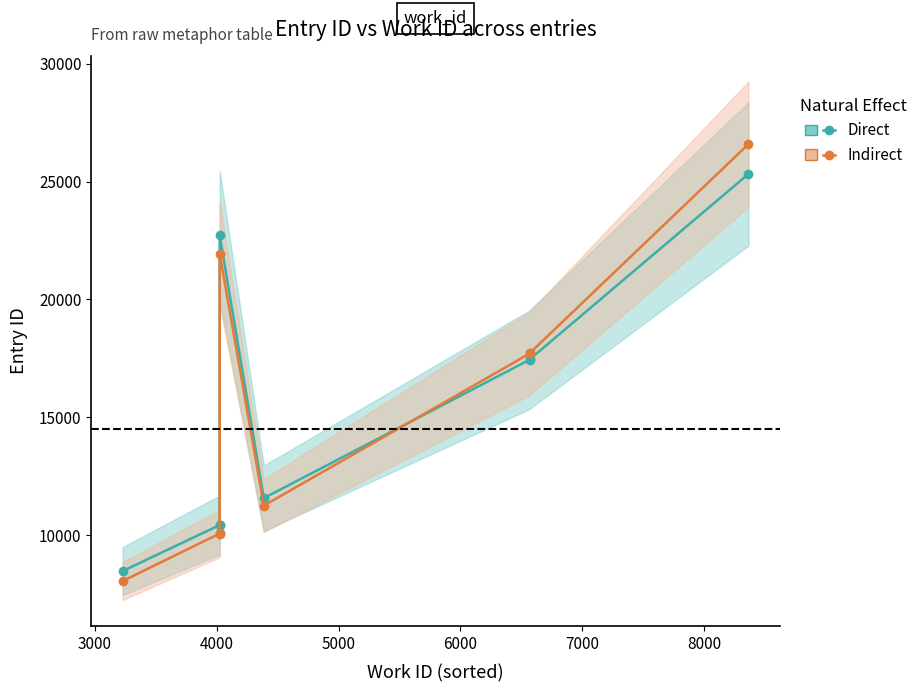

True or false: Direct and Indirect cross at least once.

True